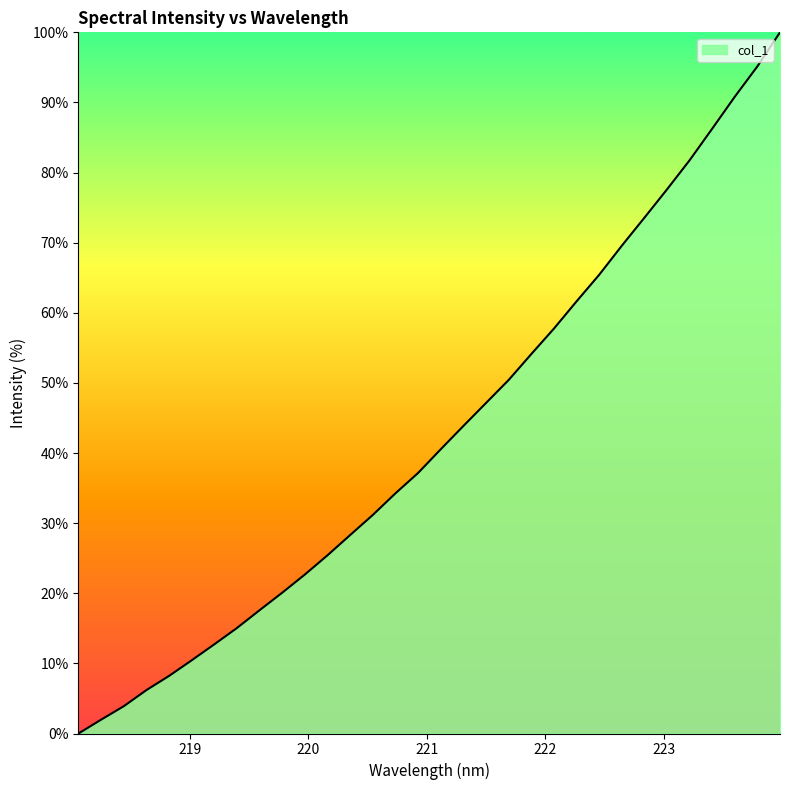

What is the maximum value shown in the chart?

100.0